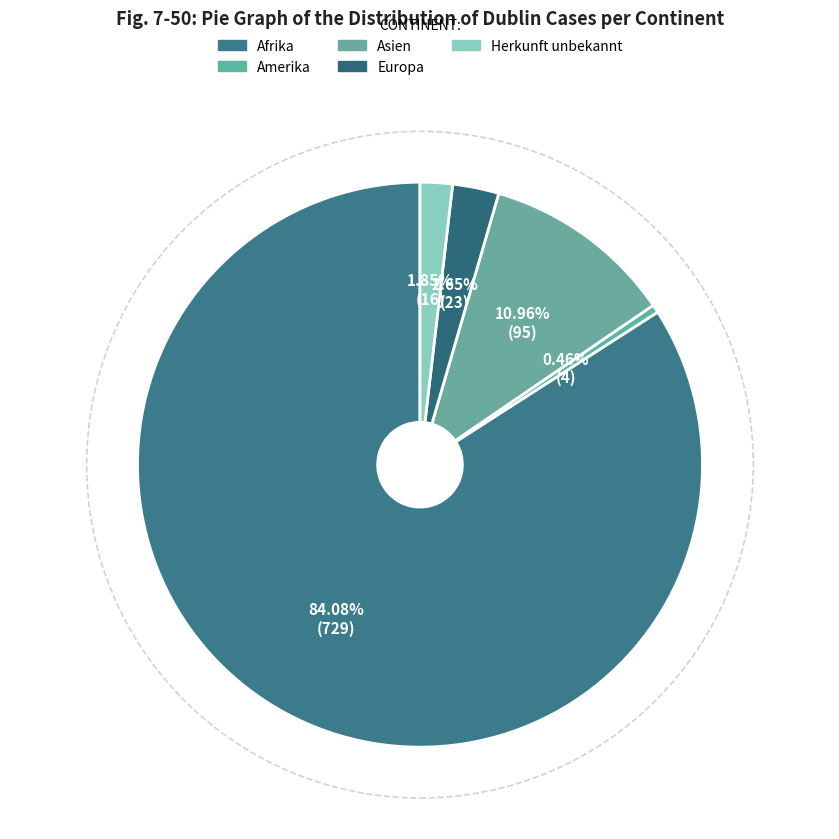

How many segments does this pie chart have?

5